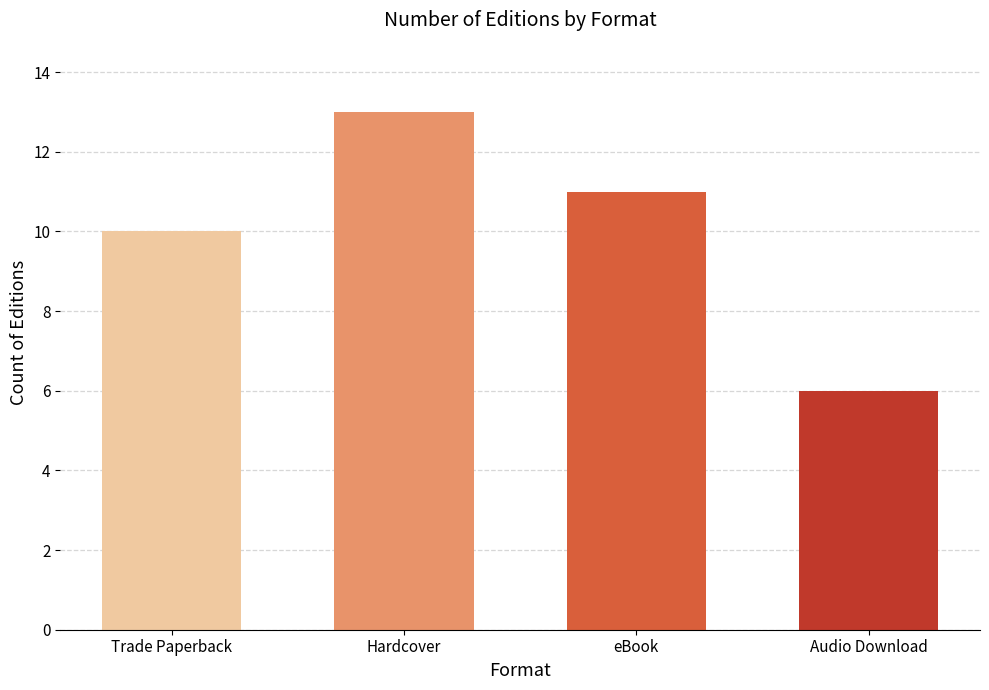

At which category does the chart reach its peak across all series?

Hardcover